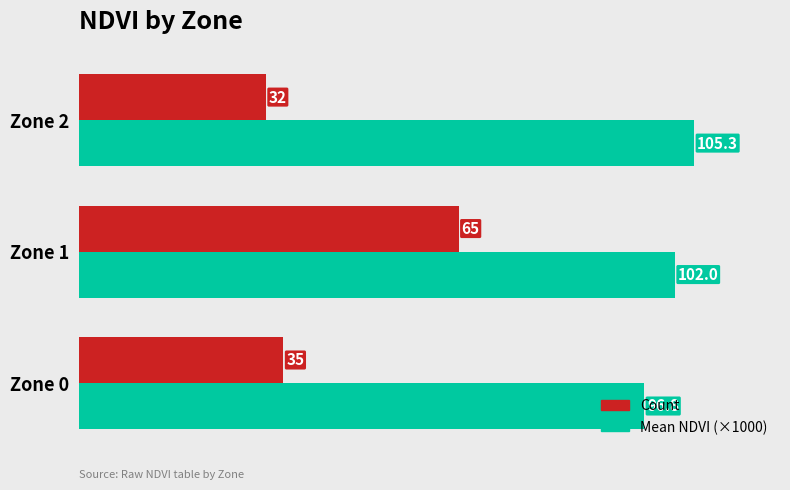

What is the sum of the Count values at Zone 2 and Zone 1?

97.0